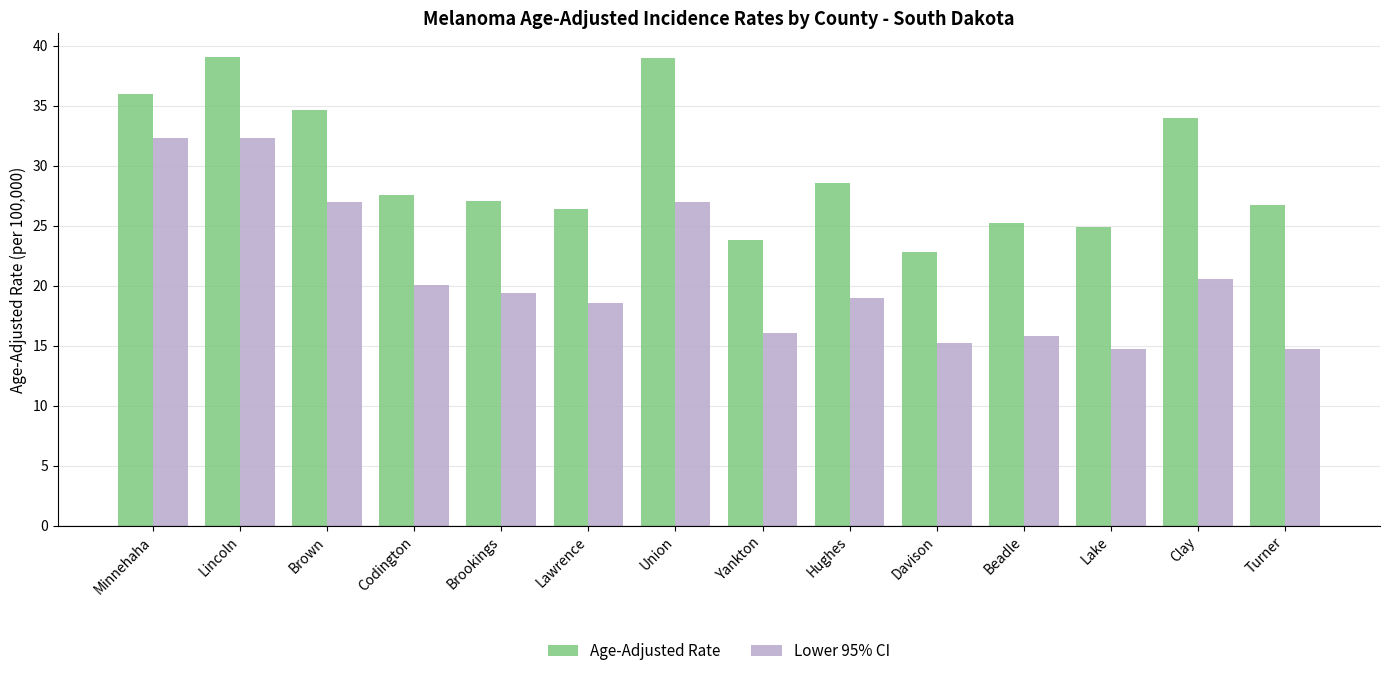

What is the difference between the Lower 95% CI values at Lawrence and Minnehaha?

13.7